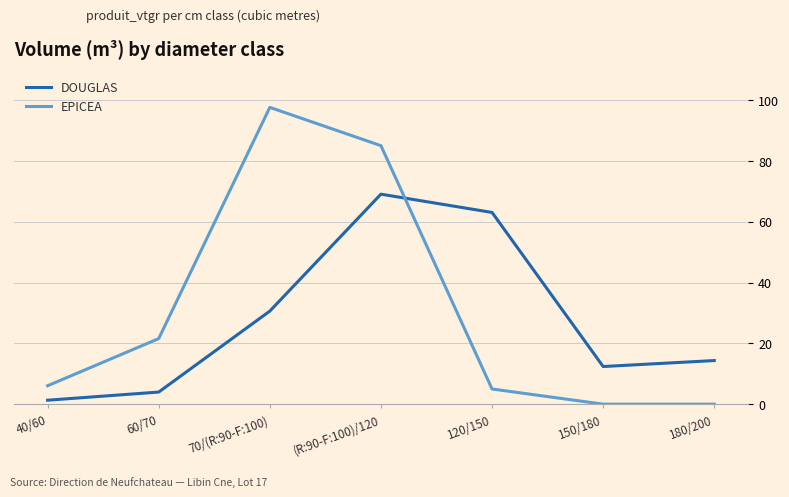

What is the difference between the maximum and minimum values in the DOUGLAS series?

67.8